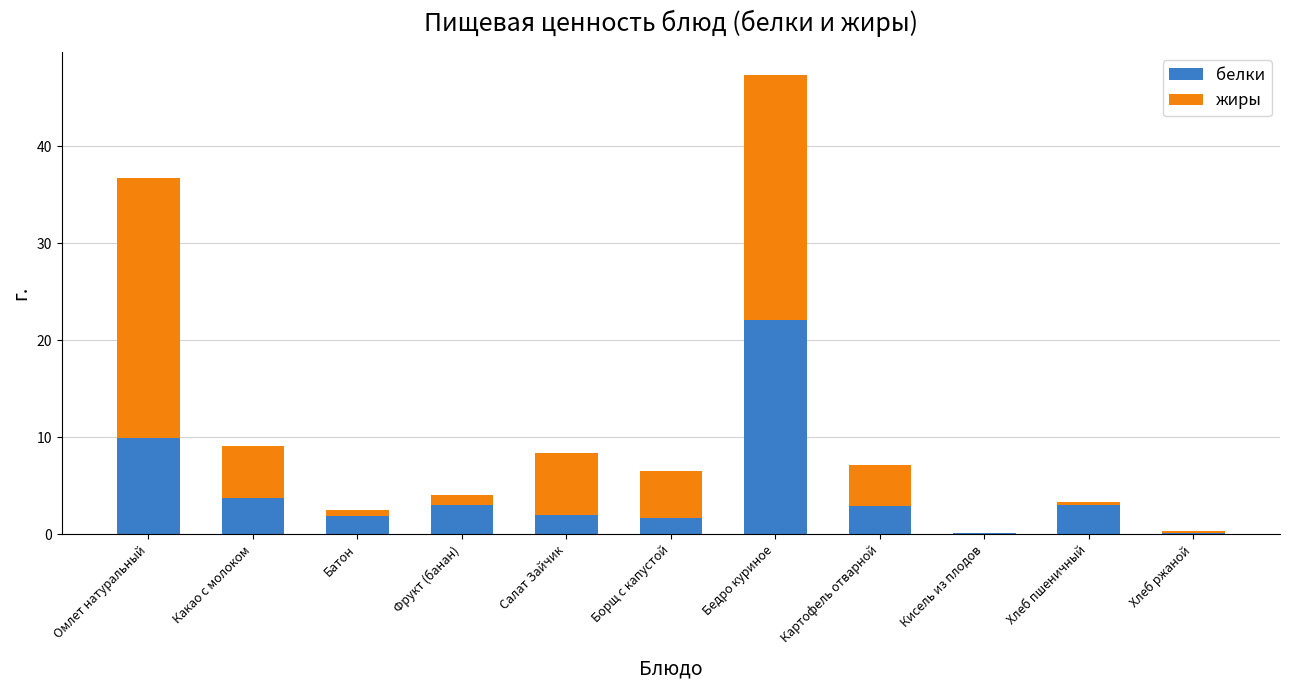

What is the total value across all series at Фрукт (банан)?

4.0